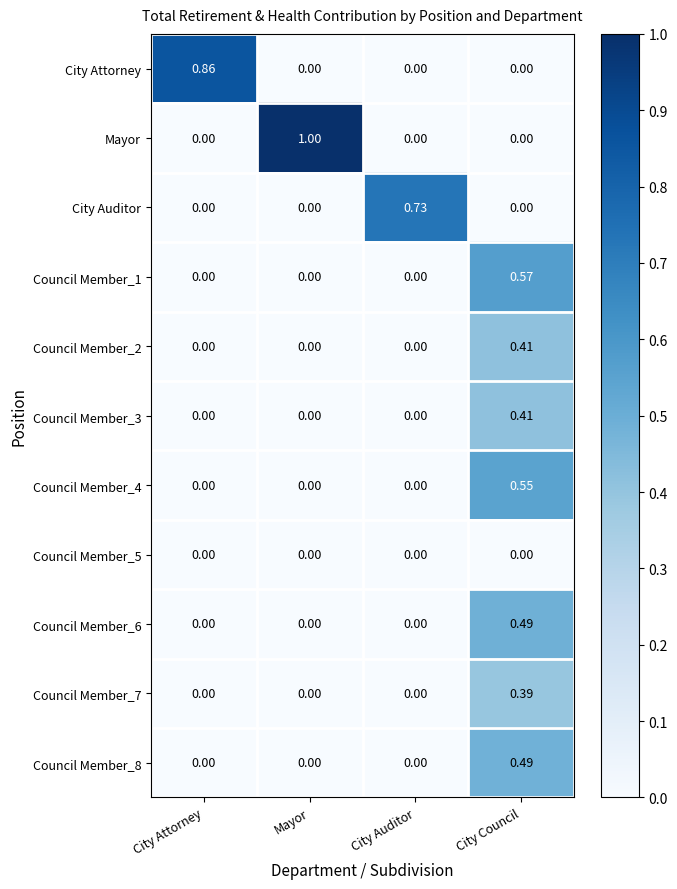

Which label corresponds to the largest value in the chart?

Mayor